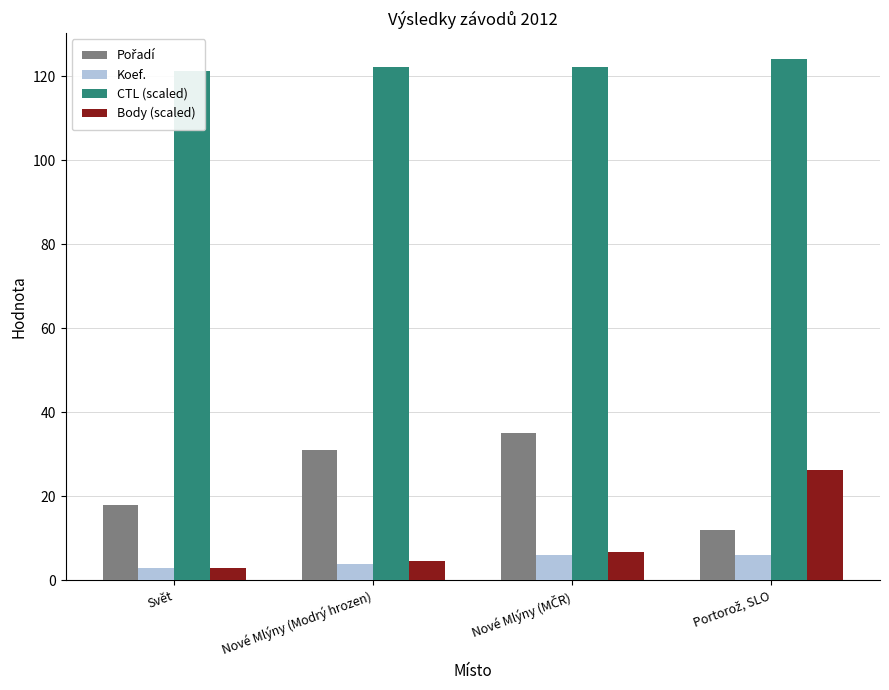

At how many categories does at least one series exceed 84?

4